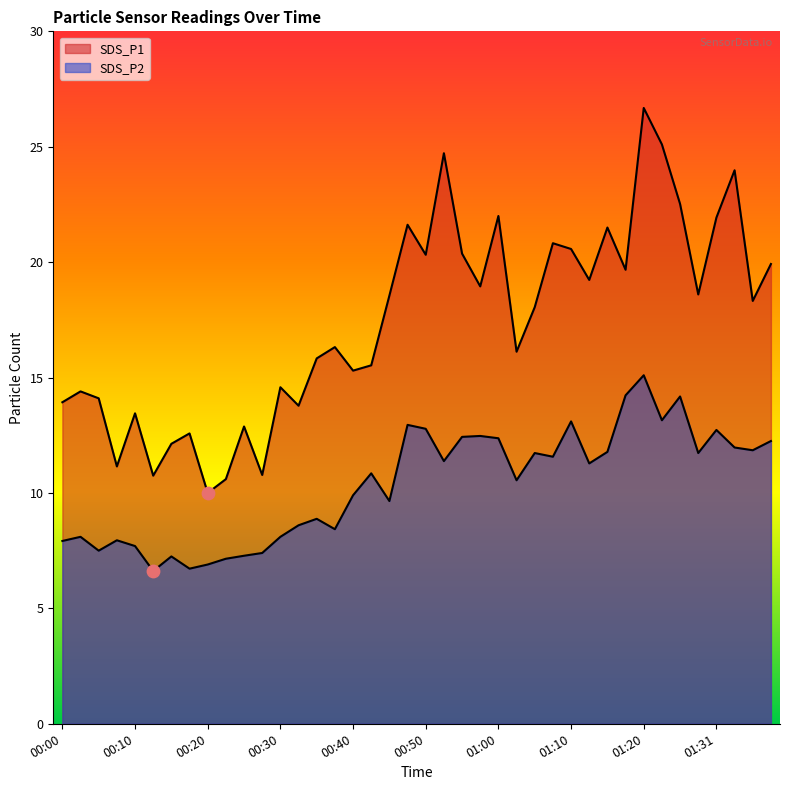

What are all the series names shown in the legend?

SDS_P1, SDS_P2